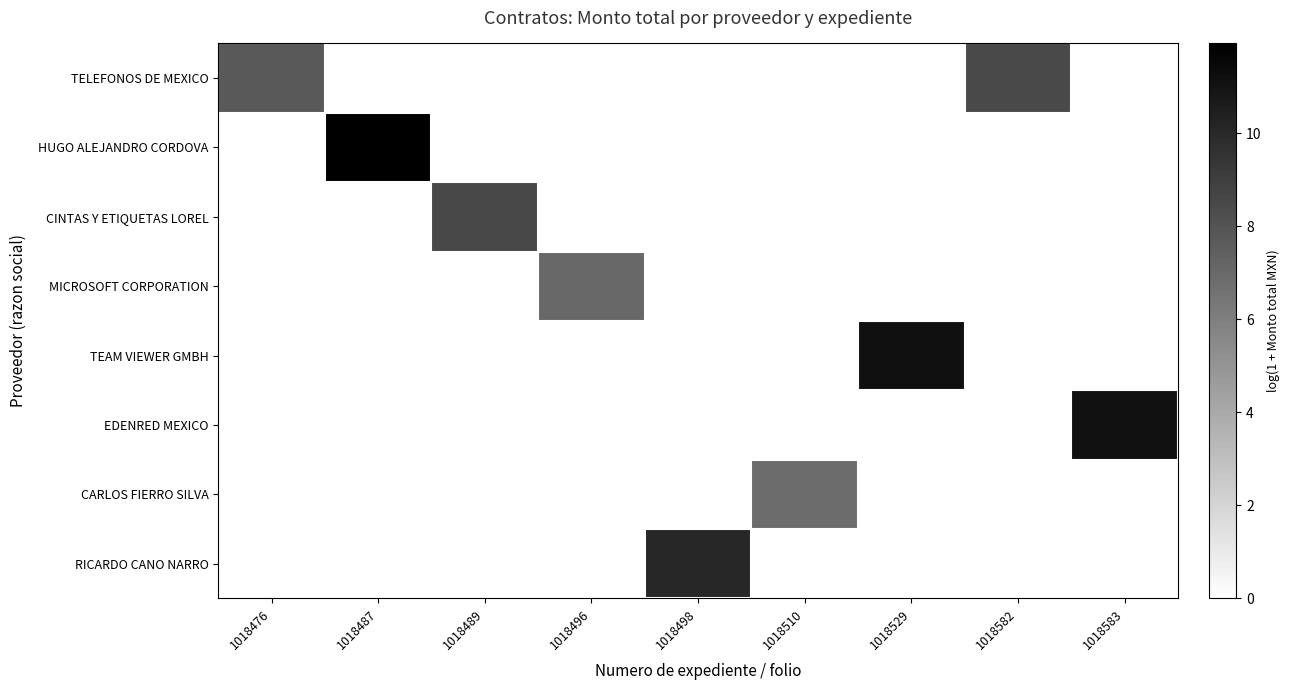

Rank the series at 1018489 from highest to lowest value.

CINTAS Y ETIQUETAS LOREL, TELEFONOS DE MEXICO, HUGO ALEJANDRO CORDOVA, MICROSOFT CORPORATION, TEAM VIEWER GMBH, EDENRED MEXICO, CARLOS FIERRO SILVA, RICARDO CANO NARRO